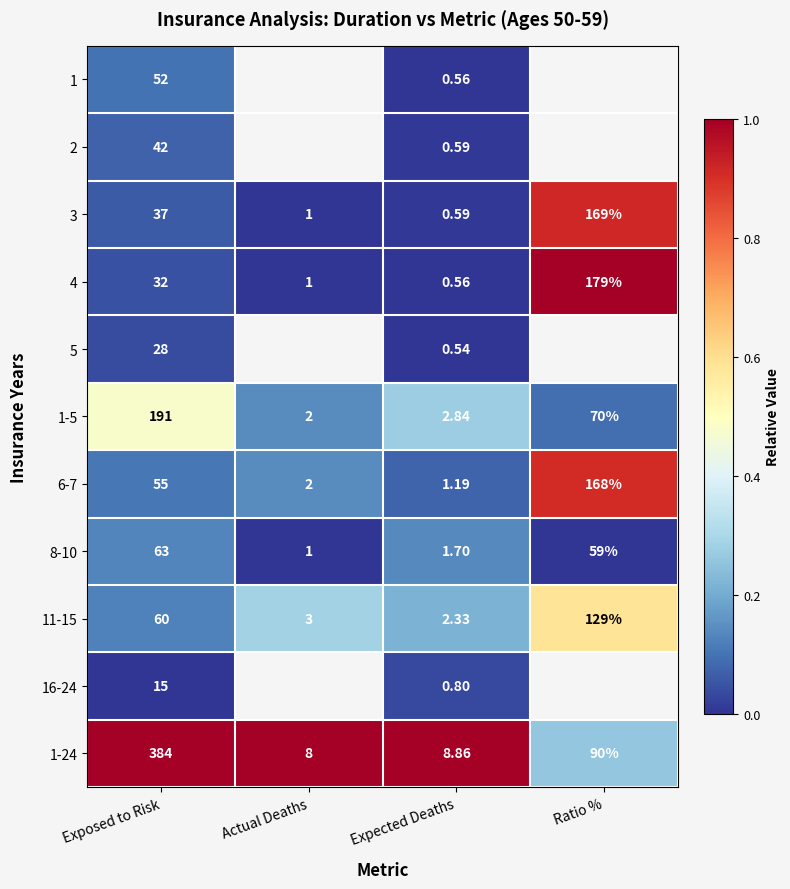

Is the value of 16-24 at Expected Deaths greater than the value of 3 at Exposed to Risk?

No